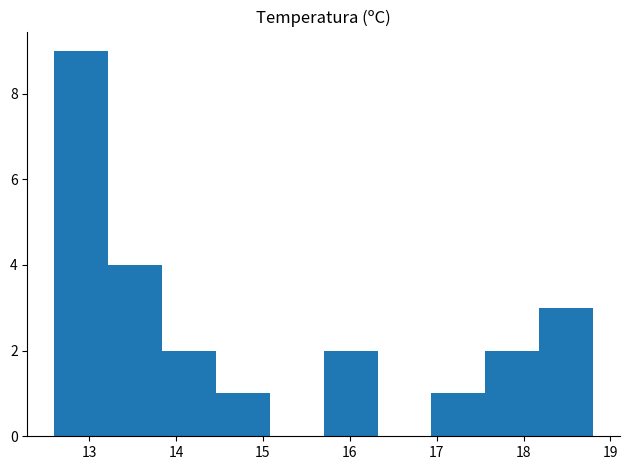

Reading left to right, transcribe this chart: for each bar, give the range it covers on the x-axis and its height. Neither the bar edges nor the heights are printed on the chart, so give them approximately, as read against the axes.

12.60 to 13.22: 9
13.22 to 13.84: 4
13.84 to 14.46: 2
14.46 to 15.08: 1
15.08 to 15.70: 0
15.70 to 16.32: 2
16.32 to 16.94: 0
16.94 to 17.56: 1
17.56 to 18.18: 2
18.18 to 18.80: 3